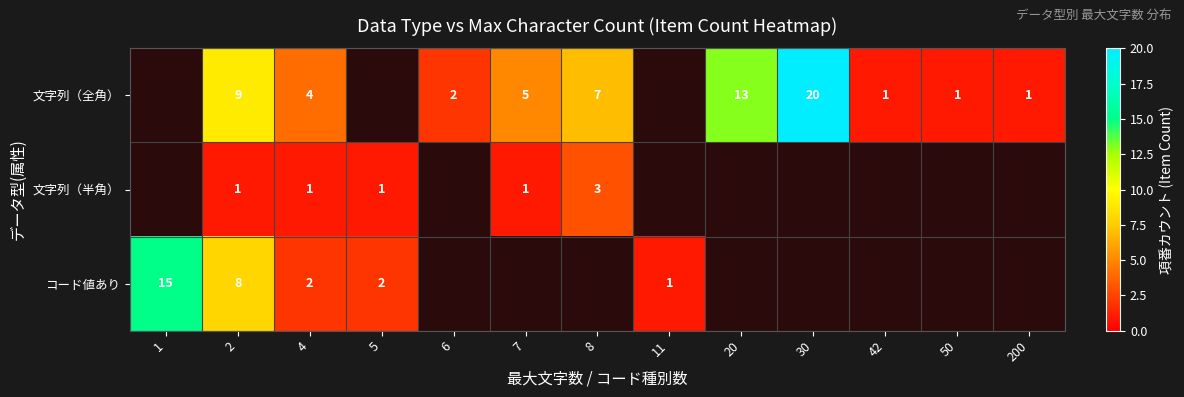

The value of 文字列（全角） at 7 is 5. True or false?

True